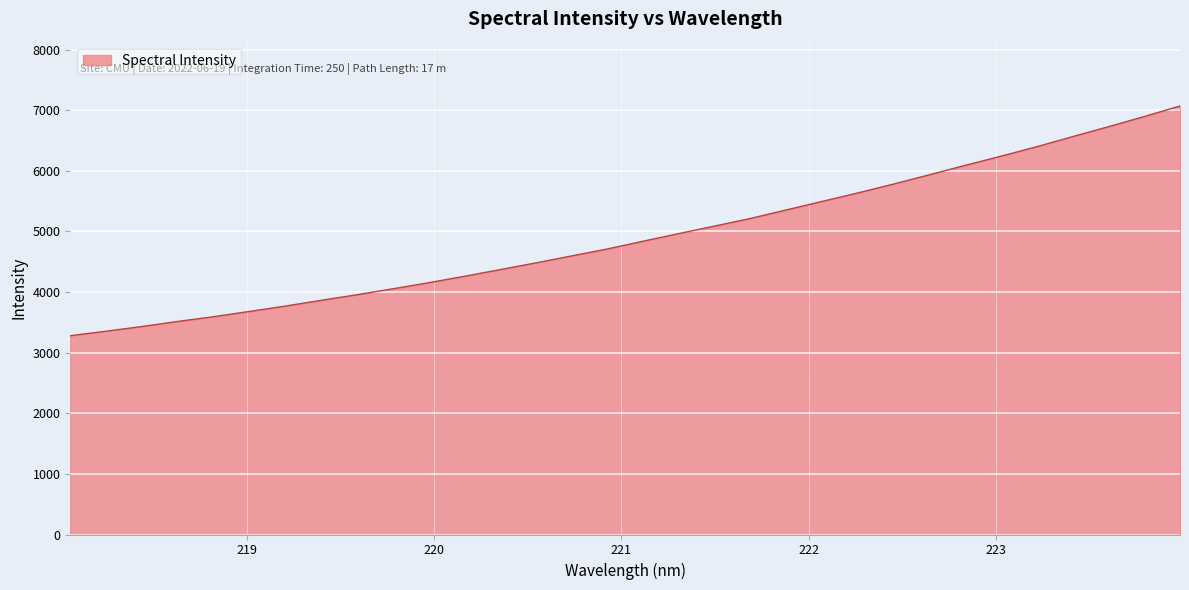

How many lines are shown in the chart?

1